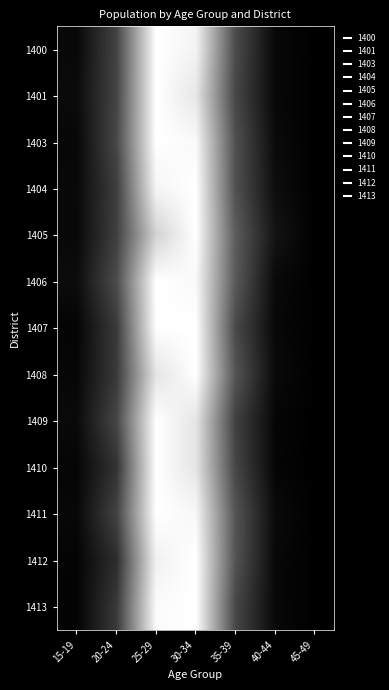

At how many categories does at least one series exceed 0?

7